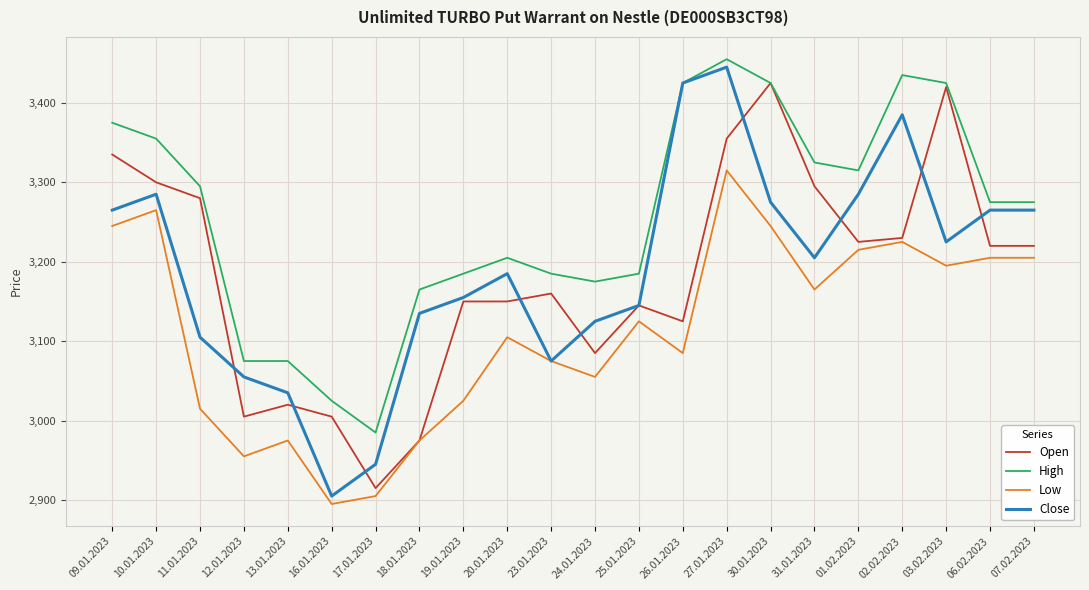

Does the chart have visible grid lines?

Yes